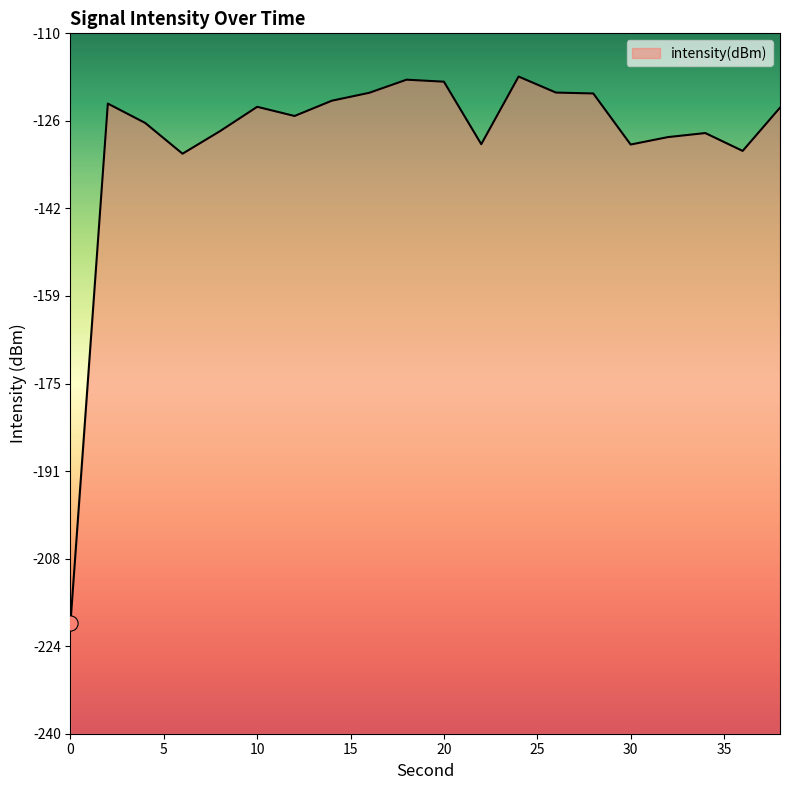

What is the change in value from 16 to 30?

-9.6